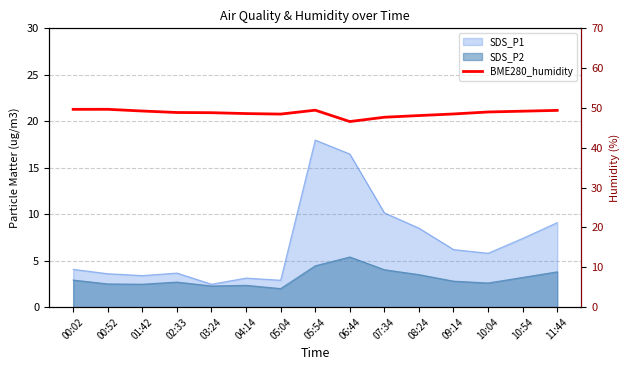

True or false: the data shows 10.2 at 05:04.

False